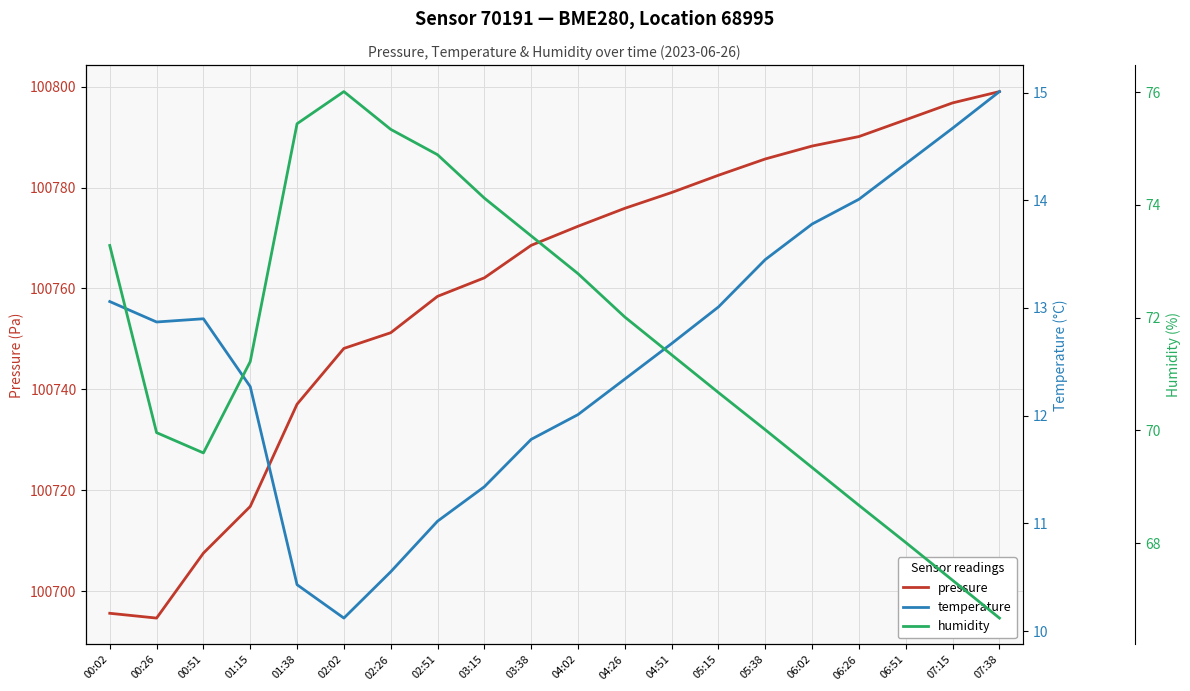

Which has a higher value, 04:51 or 00:02?

04:51